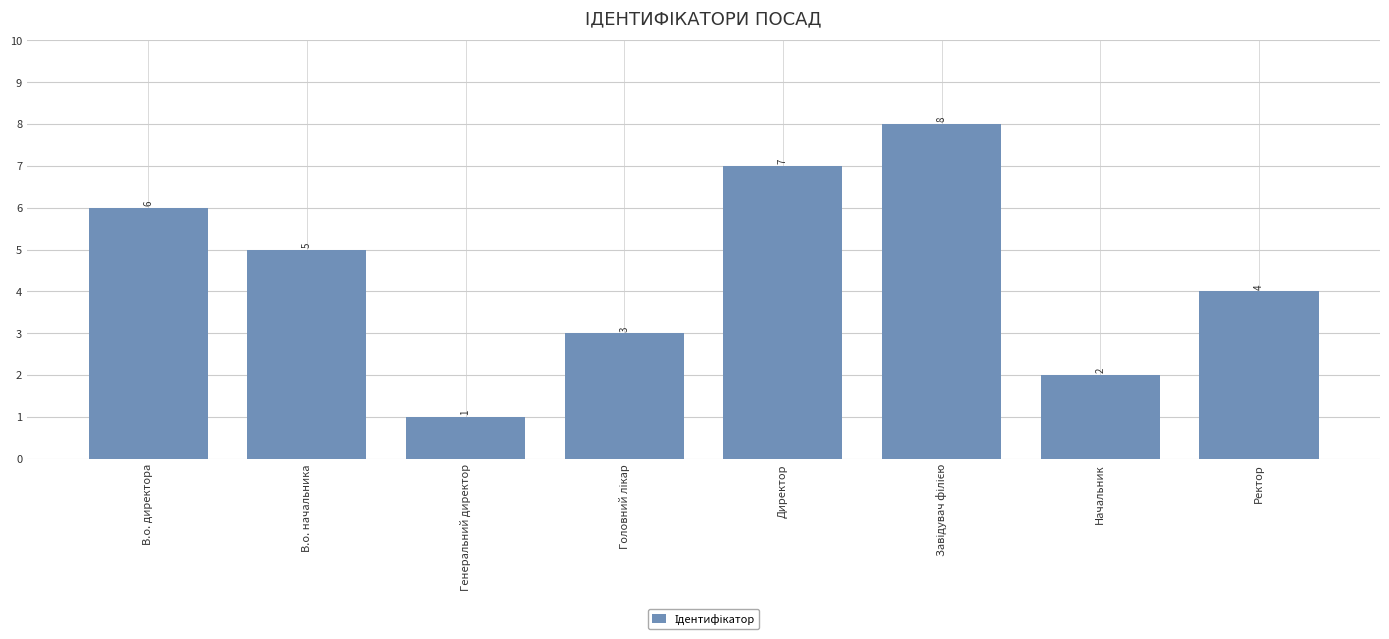

Approximately how many times larger is the value at Начальник compared to В.о. начальника?

0.4